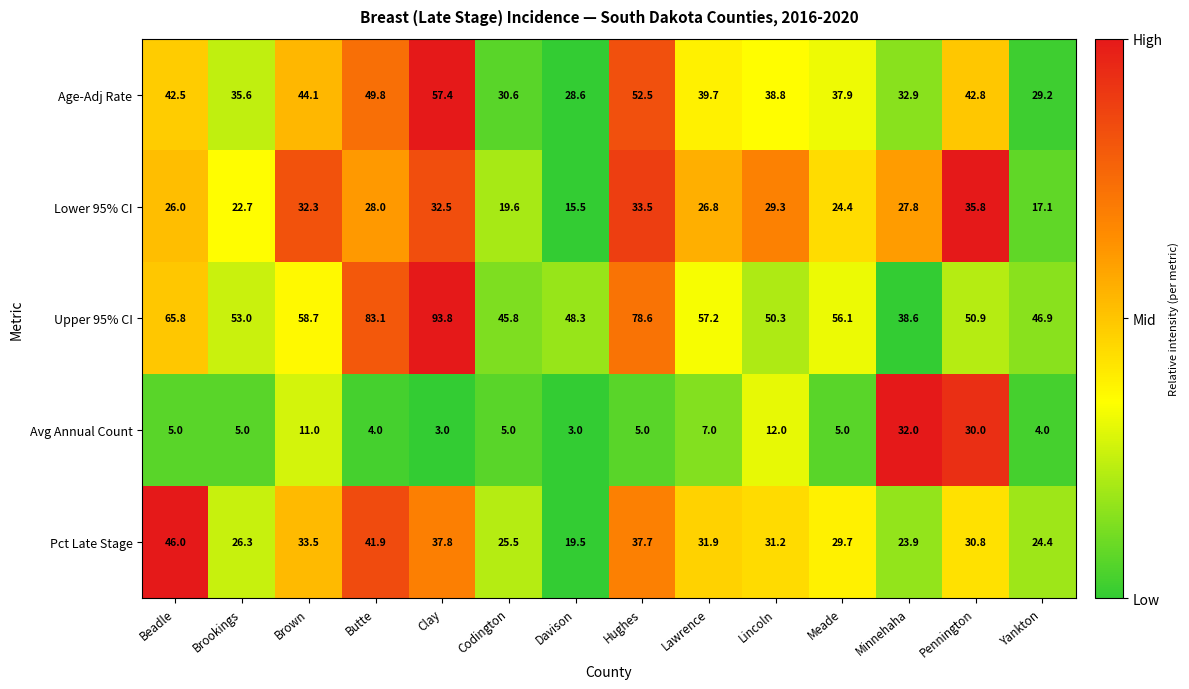

At which label does Pct Late Stage reach its minimum?

Davison